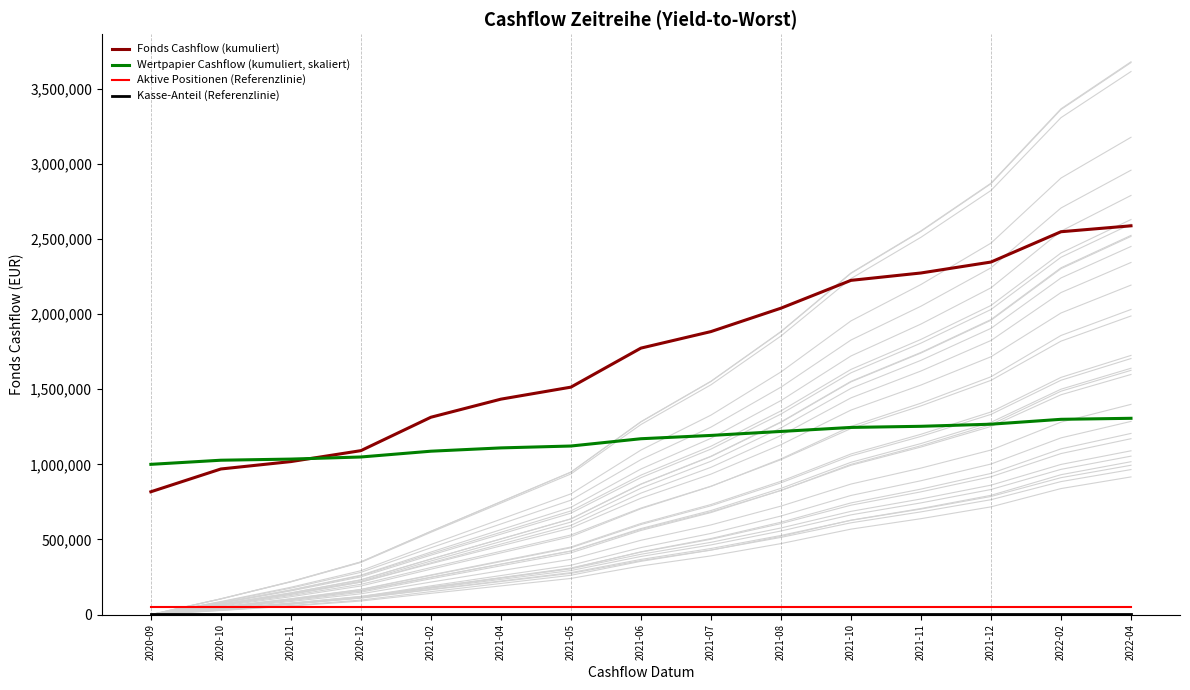

What is the value of the Kasse-Anteil (Referenzlinie) point at the 12th from the left?

5000.0